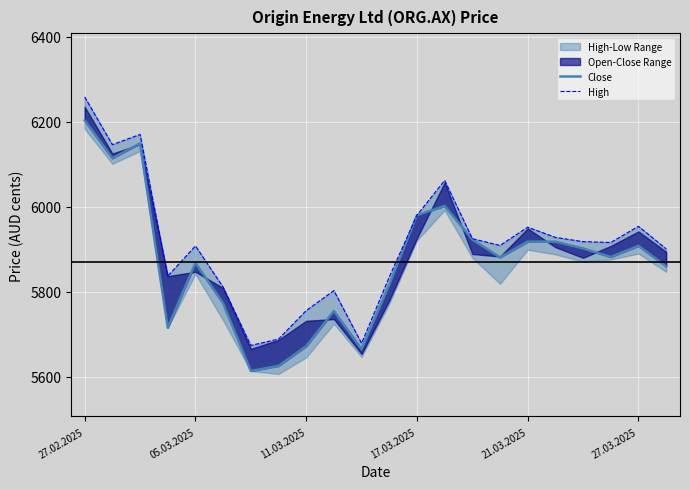

The value of Close at 6 is 5614. True or false?

True